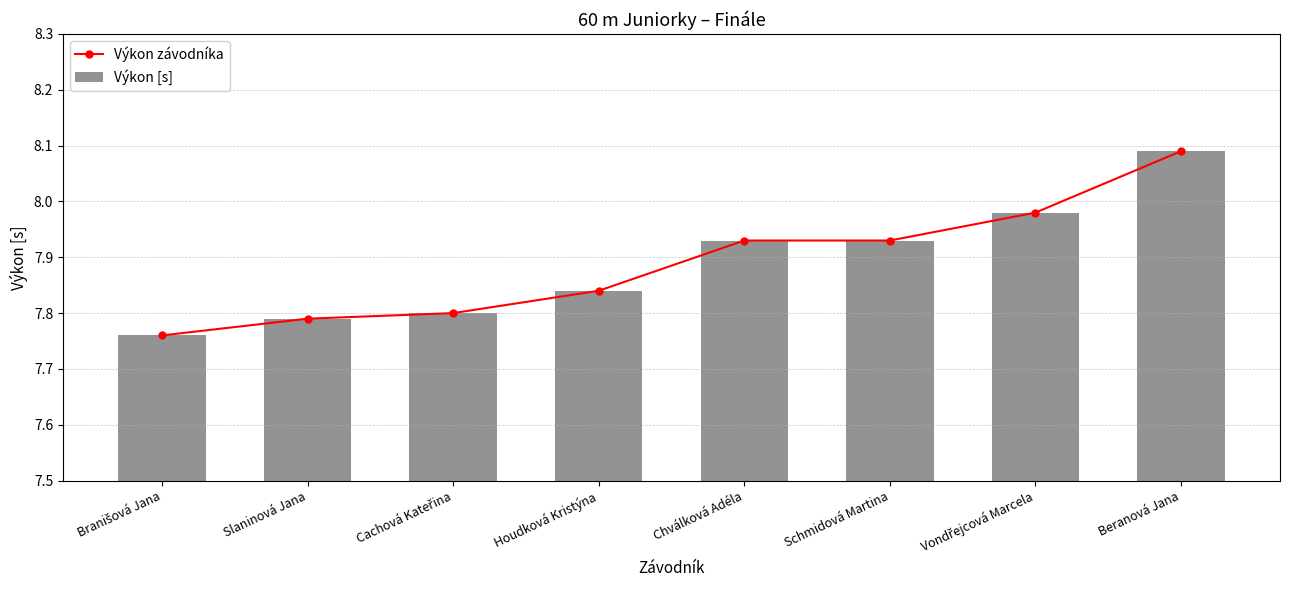

Which series has the largest total across all categories?

Výkon závodníka